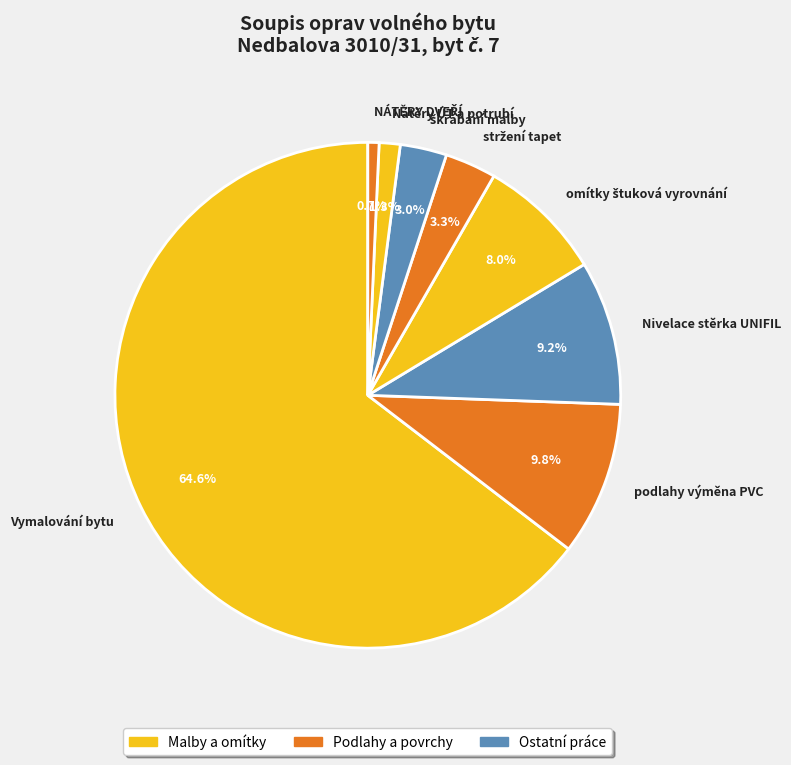

Is there any slice that represents more than half of the pie?

Yes